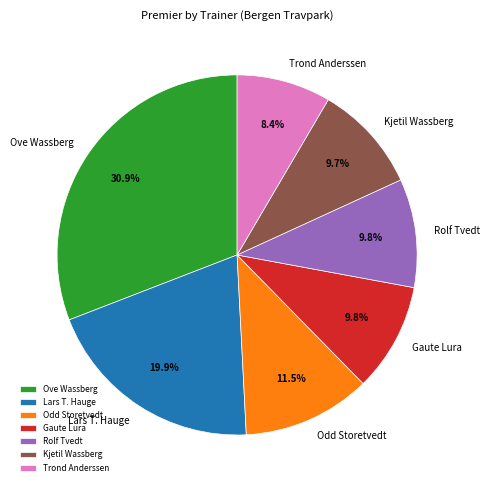

The Kjetil Wassberg slice represents 18% of the pie. True or false?

False